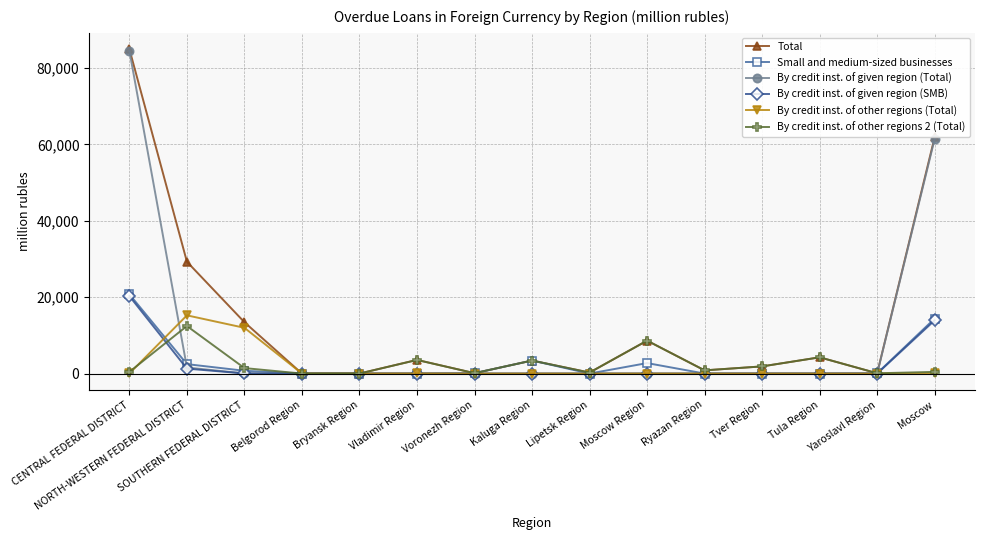

What is the highest value of the By credit inst. of other regions (Total) series?

15240